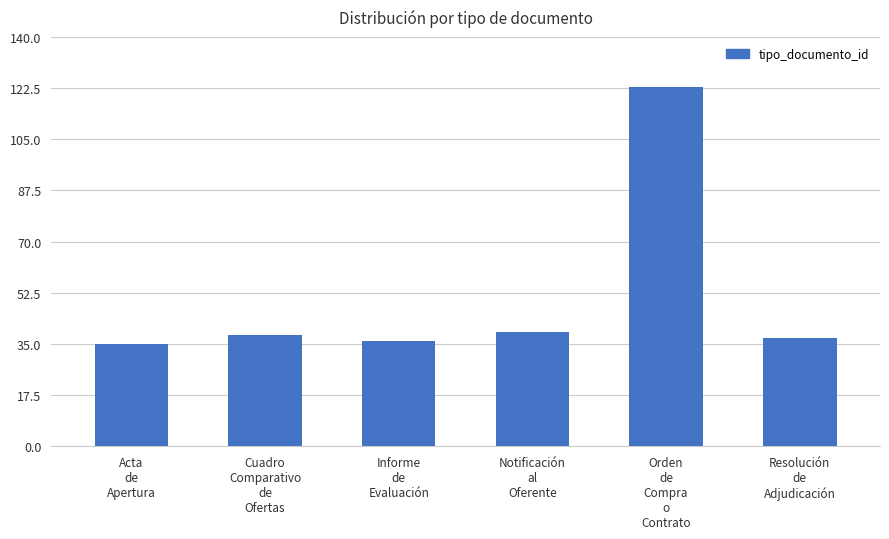

What position from the right is Resolución
de
Adjudicación?

1